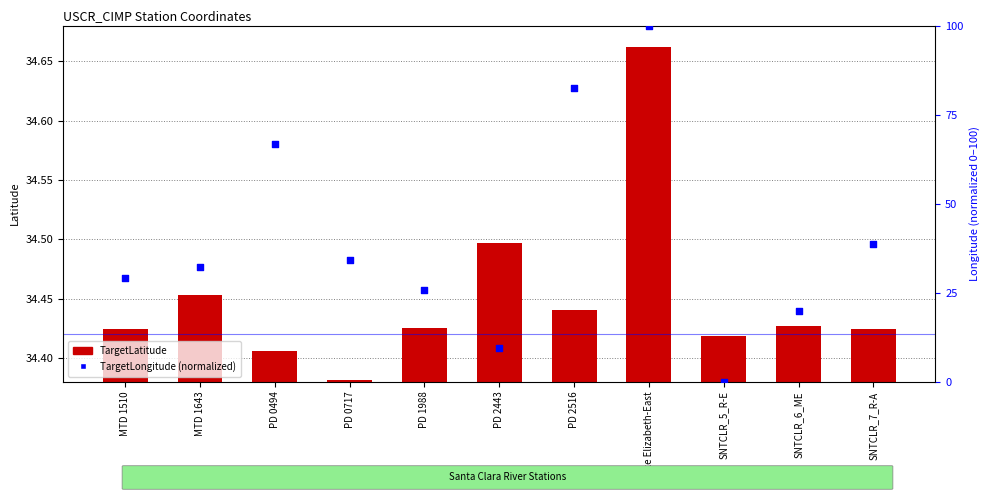

Which series contains the lowest Y value?

TargetLongitude